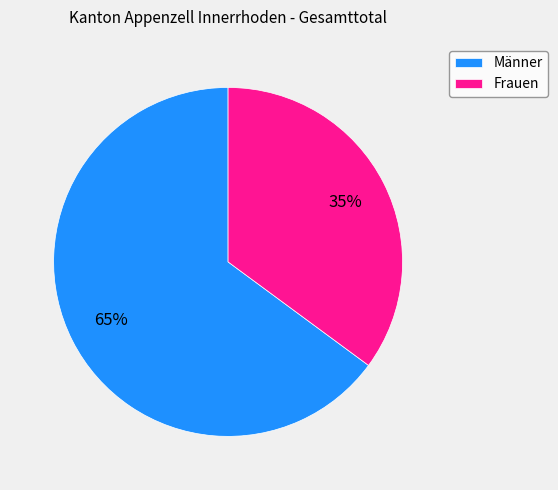

Rank the categories by value from lowest to highest.

Frauen, Männer